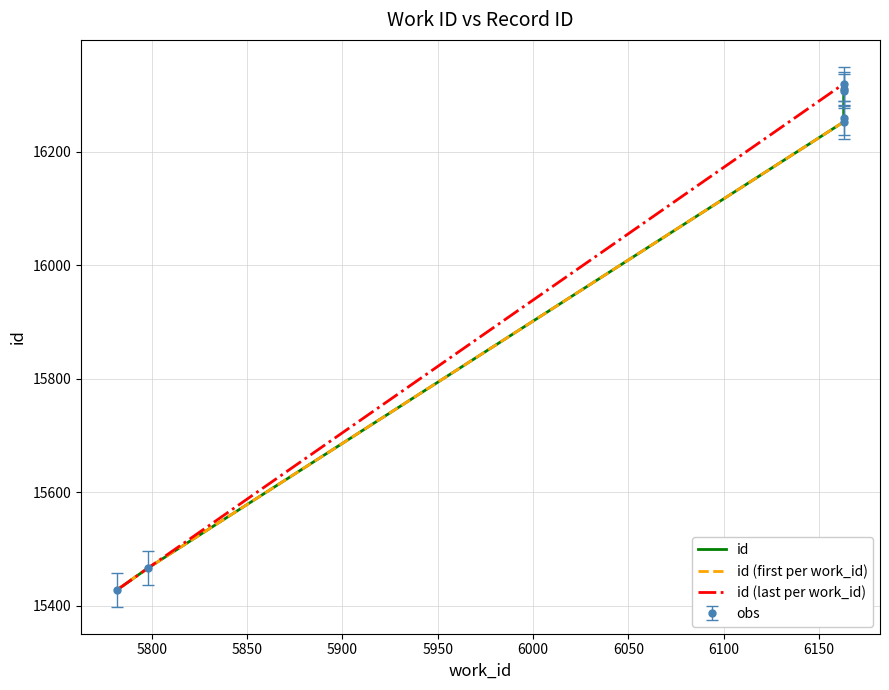

What is the approximate value at 6163, to the nearest 50?

16300